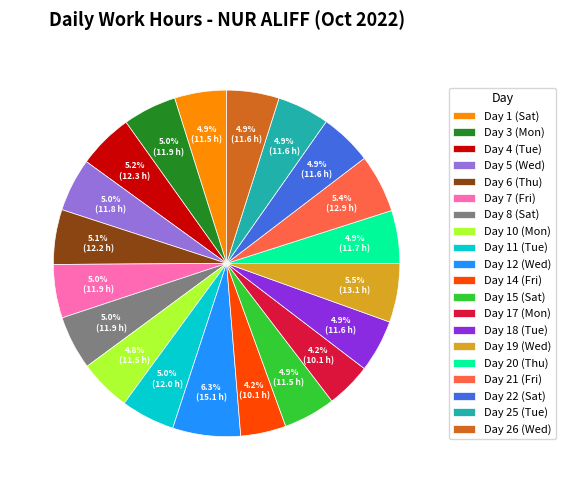

Is there a majority slice in this chart?

No